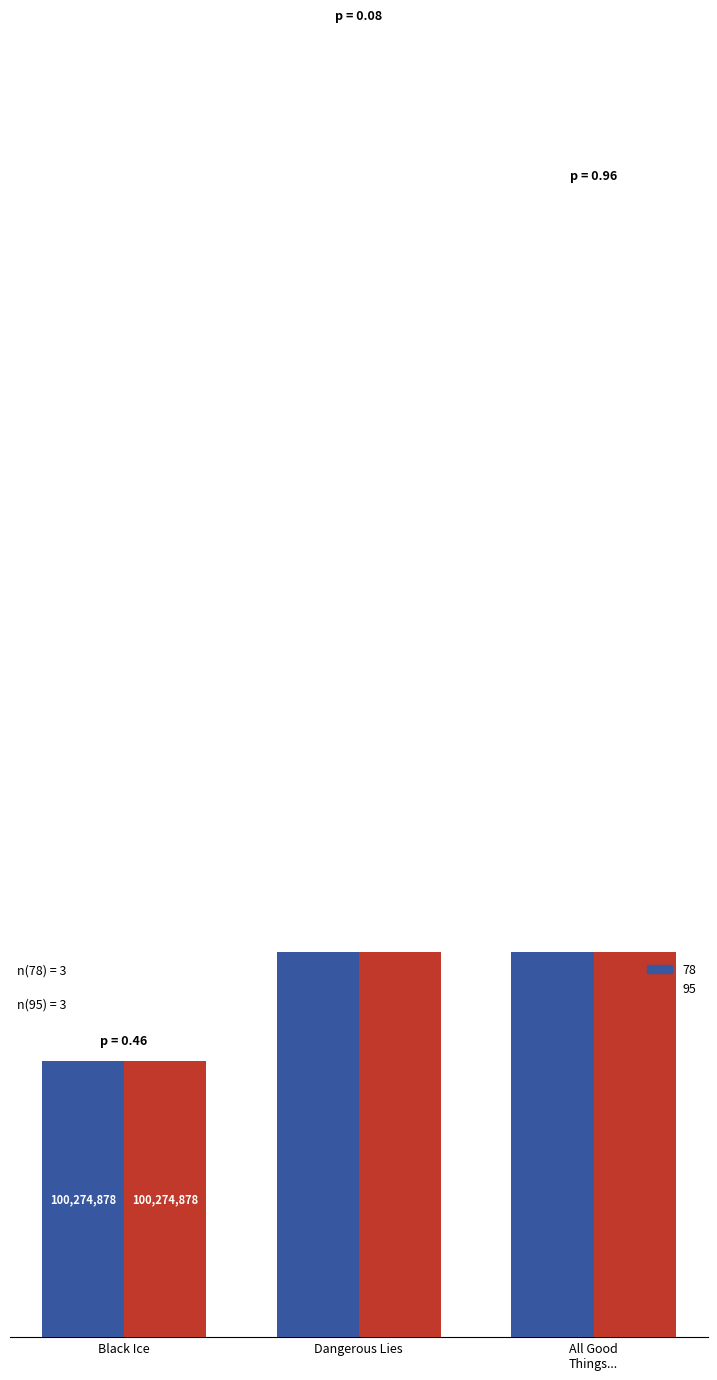

Which series has the largest total across all categories?

78